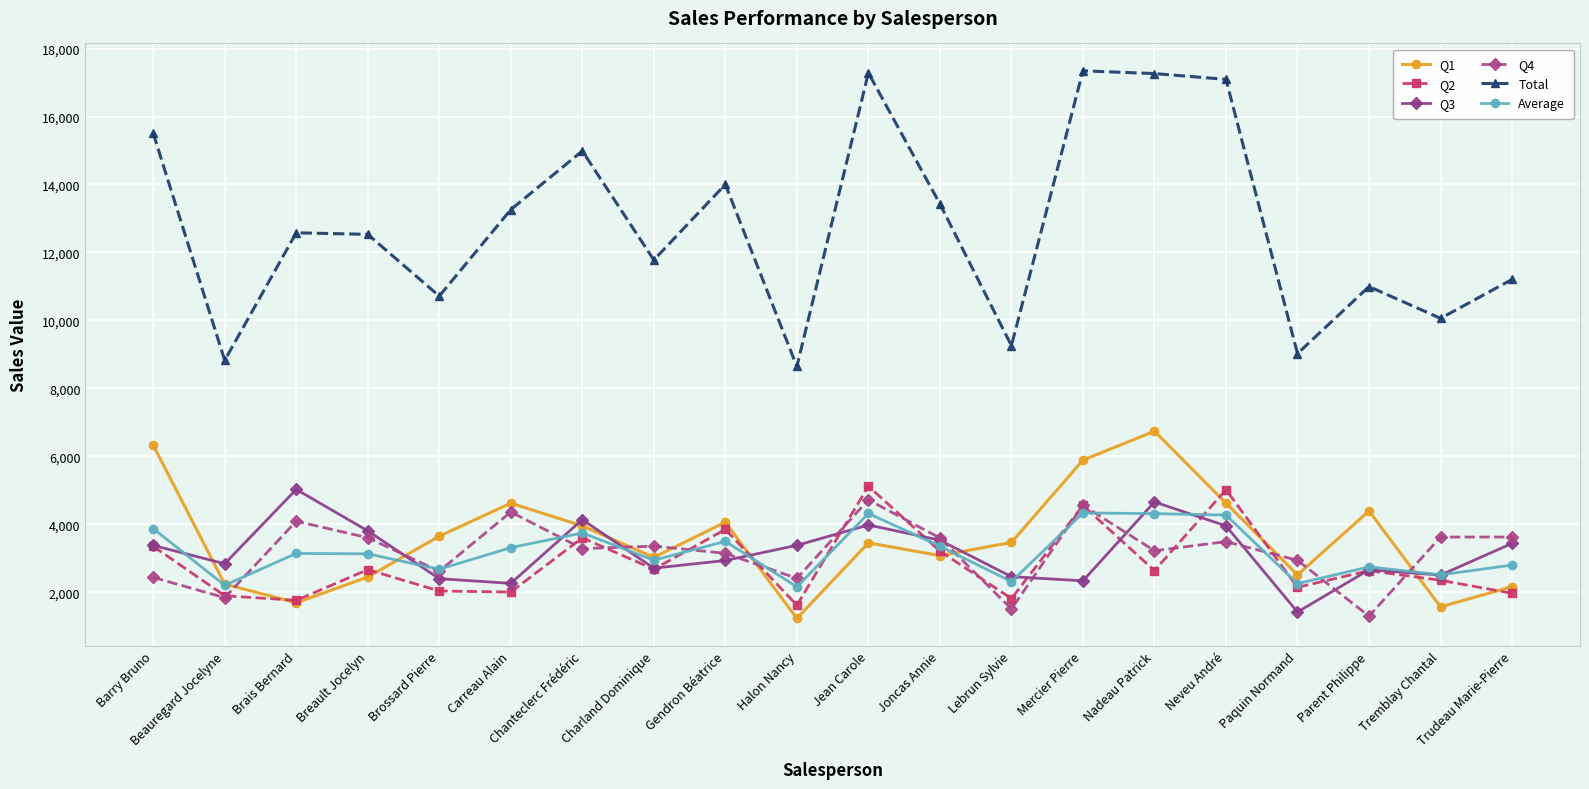

How many lines are shown in the chart?

6